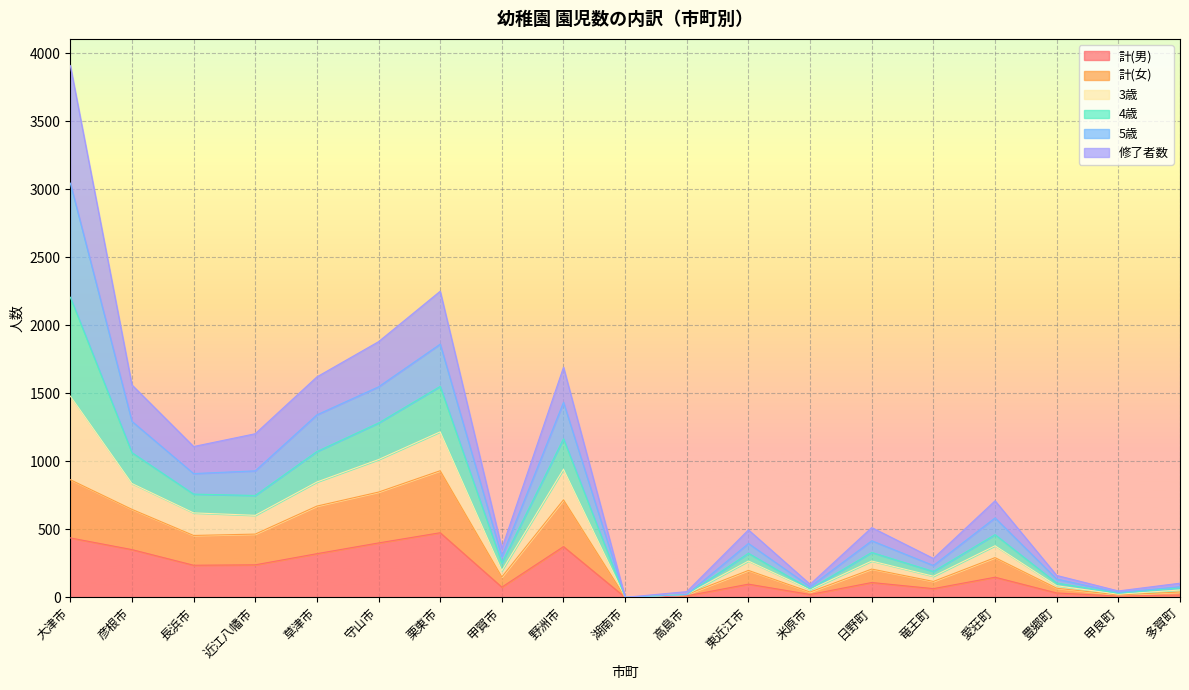

Which series has the largest total across all categories?

修了者数